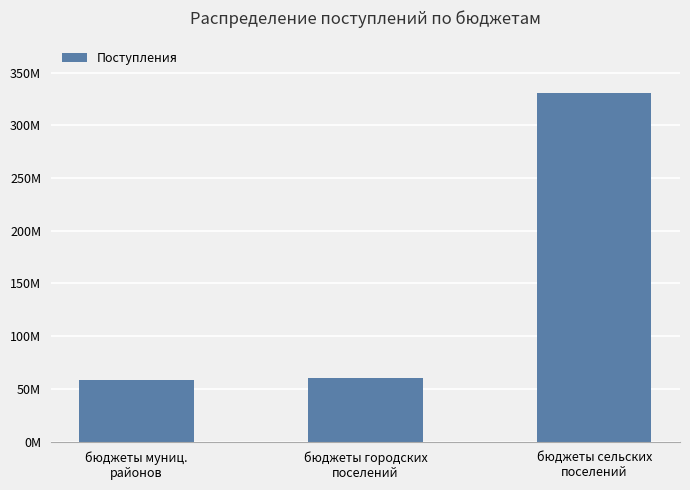

The chart shows a value of 330922804.5 at бюджеты сельских
поселений. True or false?

True